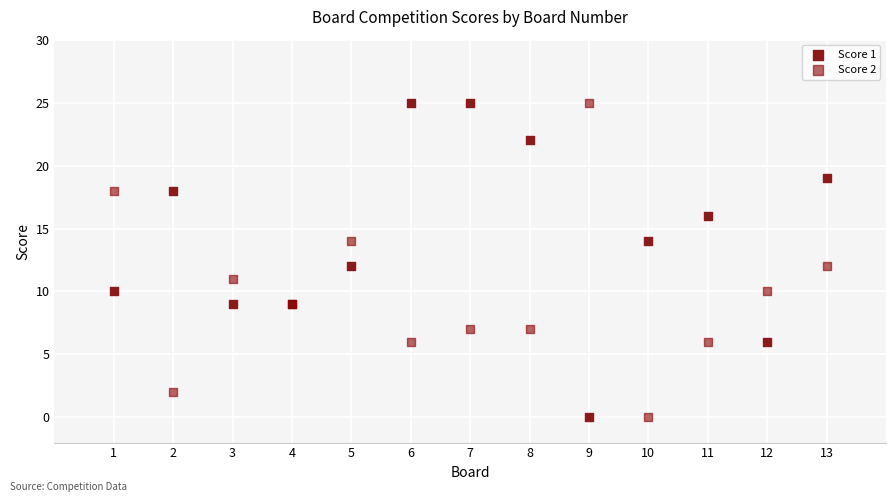

What are all the series names shown in the legend?

Score 1, Score 2